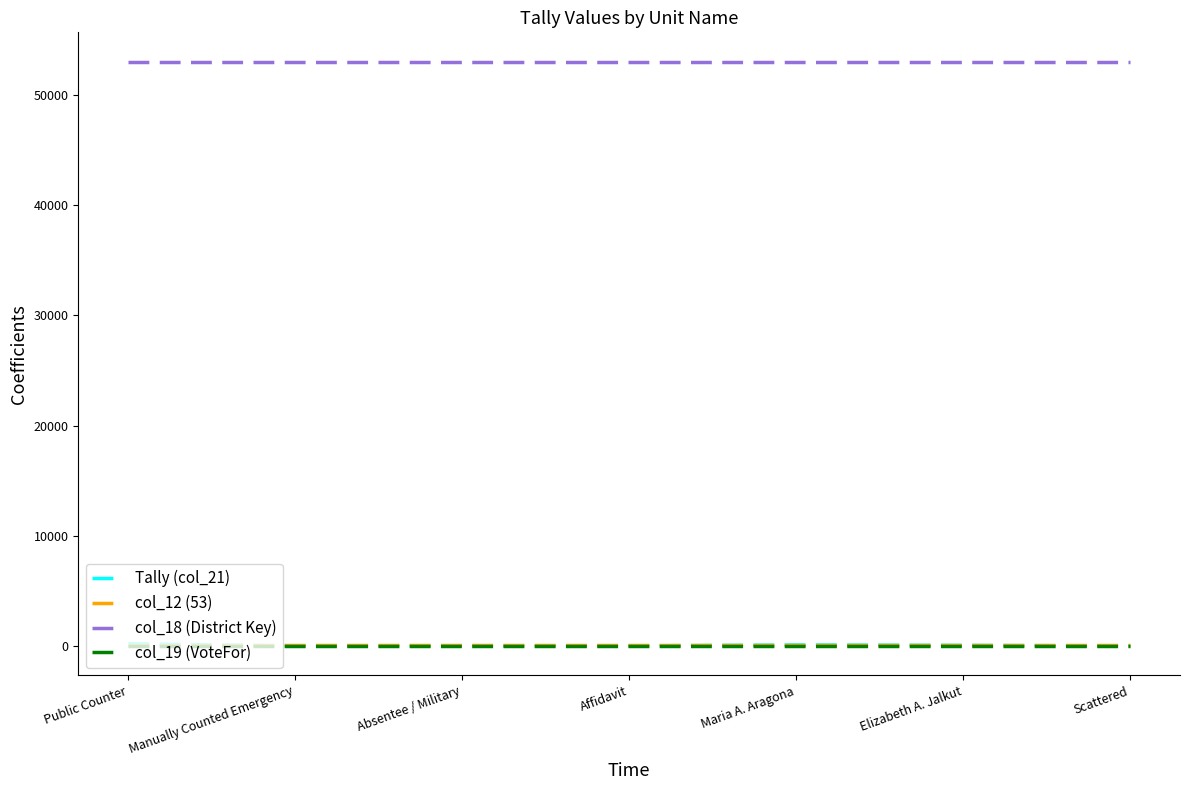

True or false: col_19 (VoteFor) has a value of 1 at Elizabeth A. Jalkut.

True